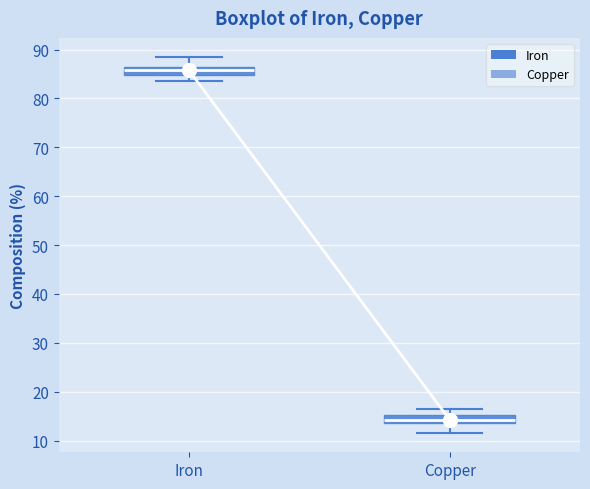

Where is the upper edge of the box for Iron on the y-axis? The values are not printed on the chart, so give them approximately, as read against the axis.

86